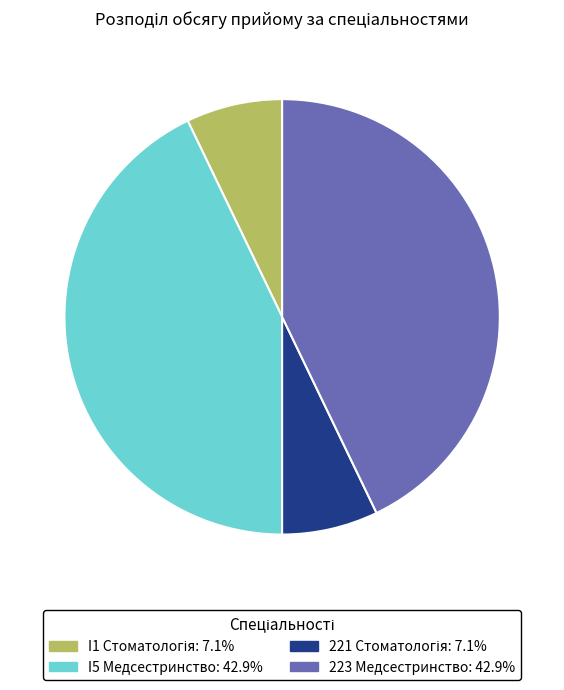

Approximately how many times larger is the value at I5 Медсестринство compared to 223 Медсестринство?

1.0